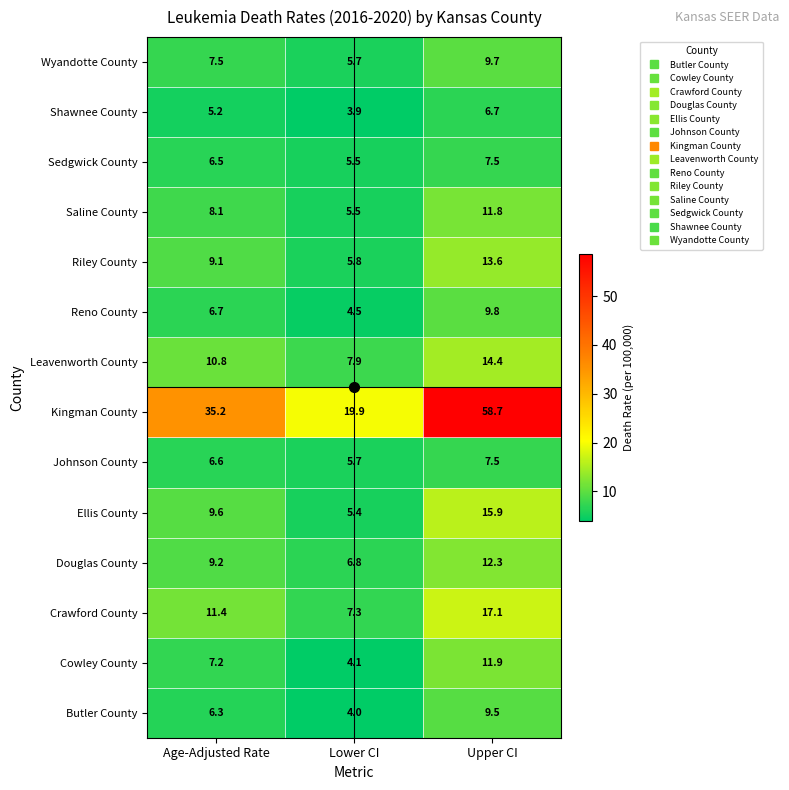

The Sedgwick County series shows 2.6 at Age-Adjusted Rate. True or false?

False